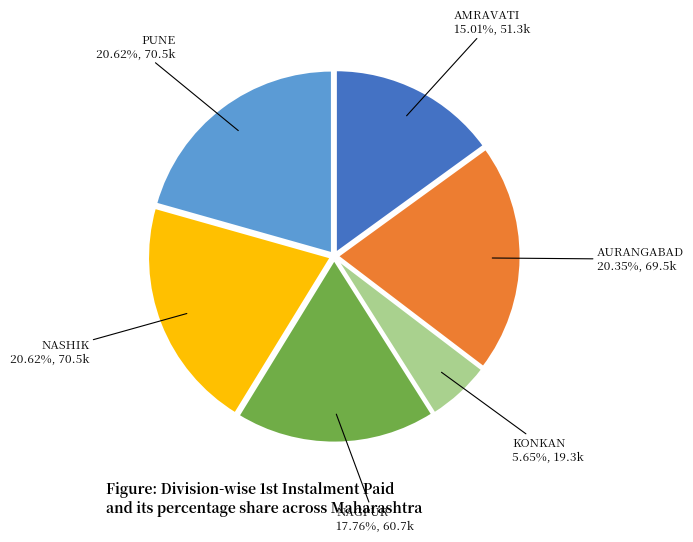

Is there any slice that represents more than half of the pie?

No